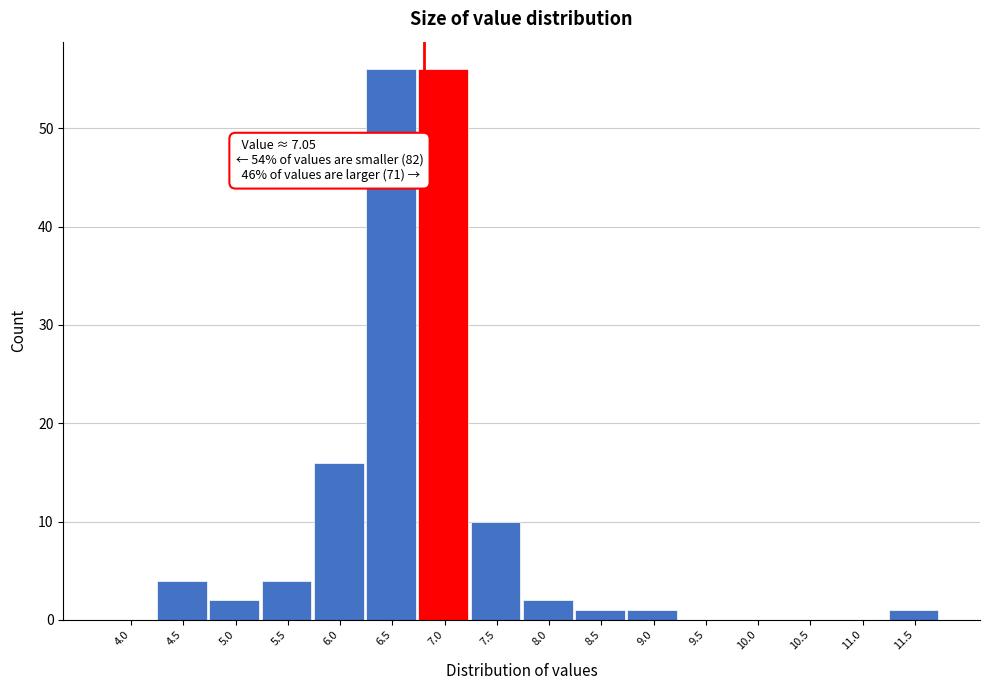

Reading left to right, extract all data points from this chart.

4.0=0	4.5=4	5.0=2	5.5=4	6.0=16	6.5=56	7.0=56	7.5=10	8.0=2	8.5=1	9.0=1	9.5=0	10.0=0	10.5=0	11.0=0	11.5=1